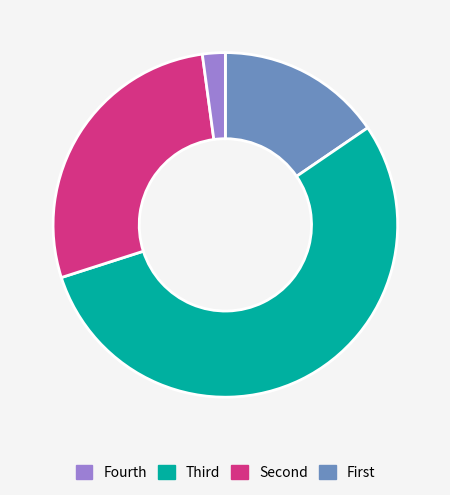

Does any single category account for the majority?

Yes